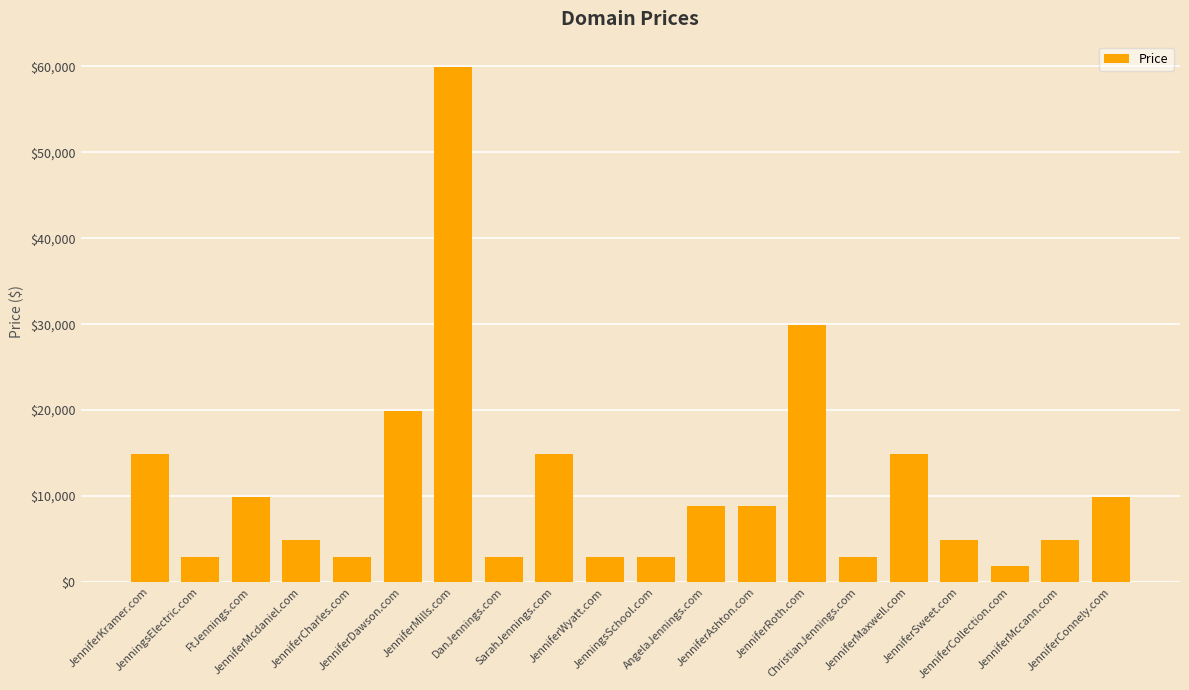

Where is the data nearest to the value 30888?

JenniferRoth.com